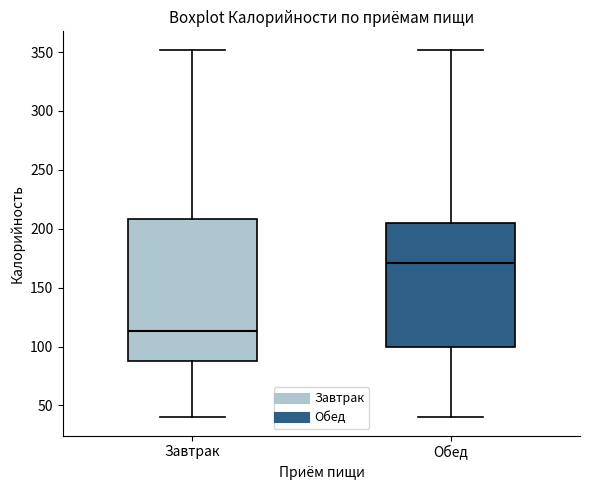

Reading left to right, read every box against the y-axis: the position of its median line, the range the box covers, and the ends of its whiskers. The values are not printed on the chart, so give them approximately, as read against the axis.

Завтрак: median 115, box 90 to 210, whiskers 40 to 350
Обед: median 170, box 100 to 205, whiskers 40 to 350